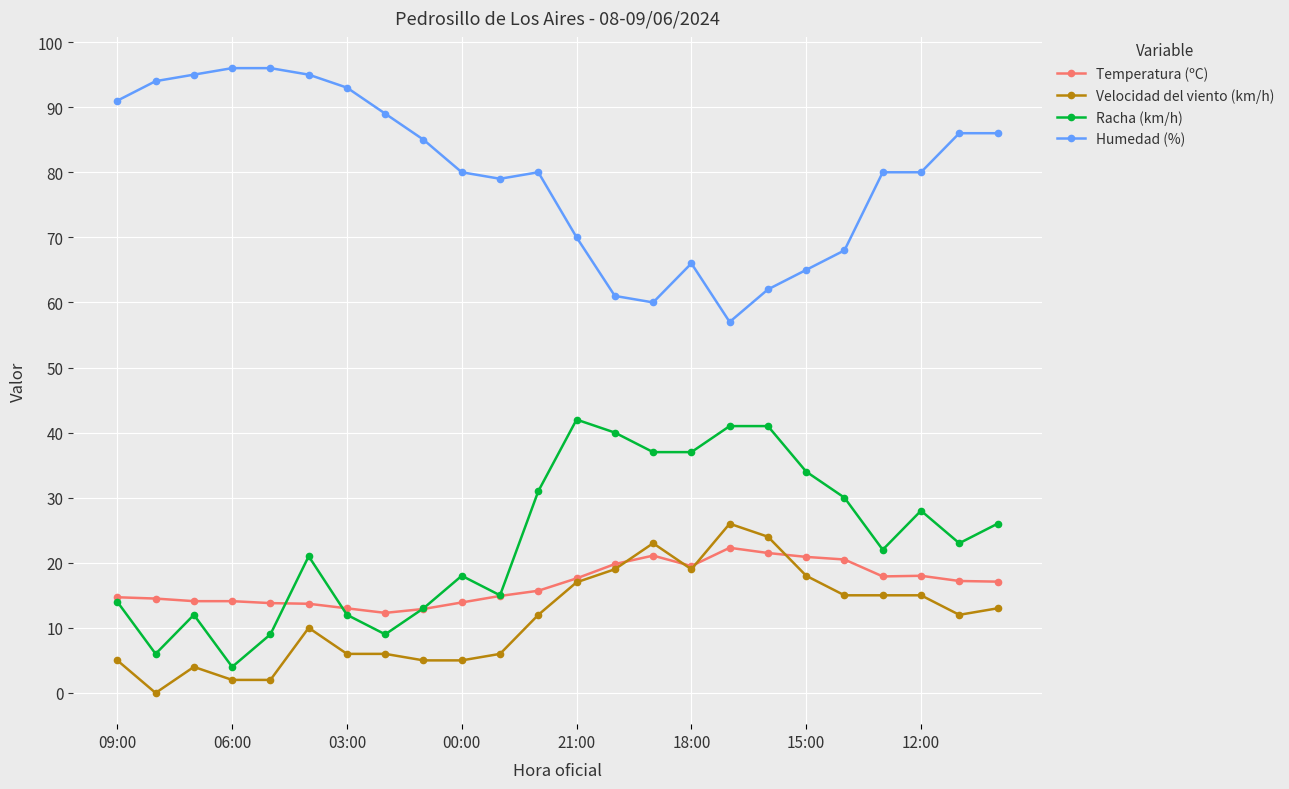

What is the value of the Temperatura (ºC) point at the 14th from the left?

19.8